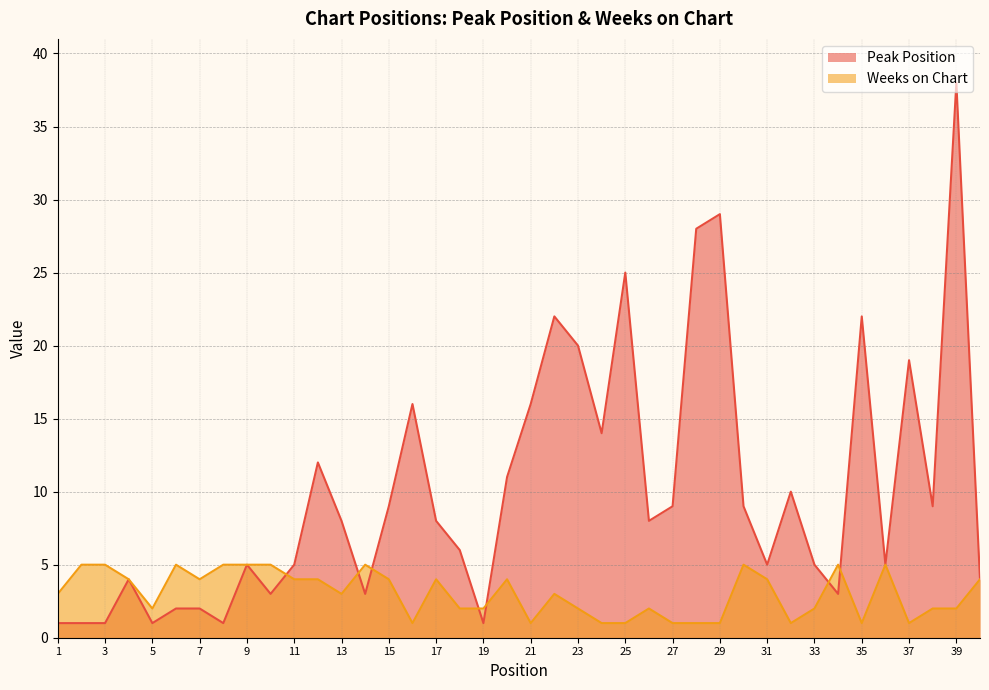

Which category has the highest value in the Peak Position series?

39